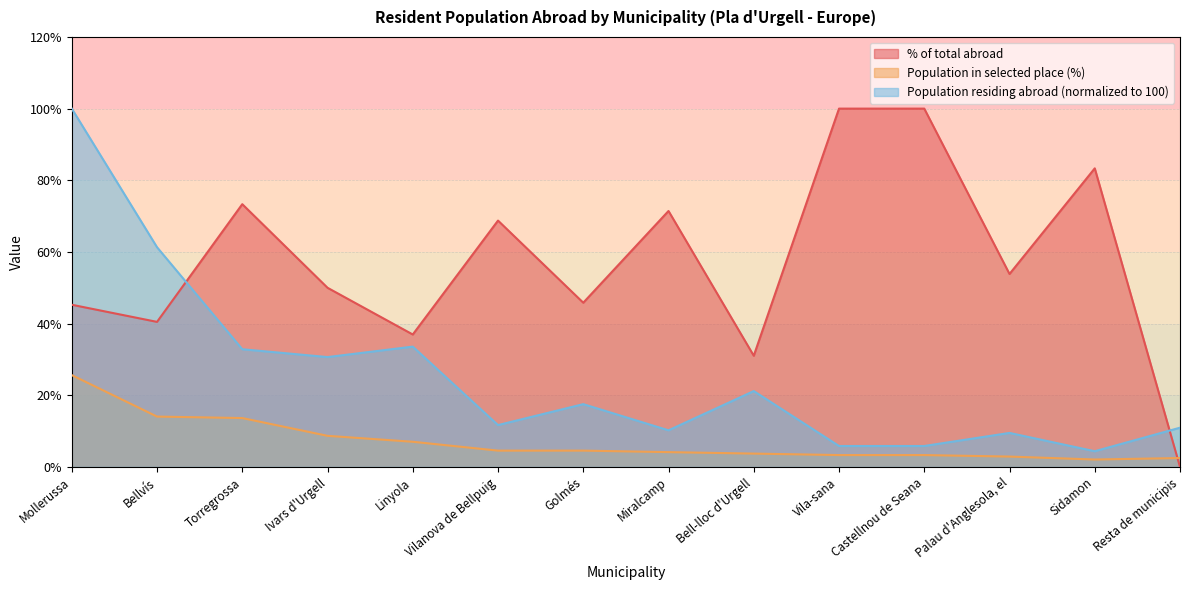

Which category has the highest value in the Population in selected place (abs) series?

Mollerussa